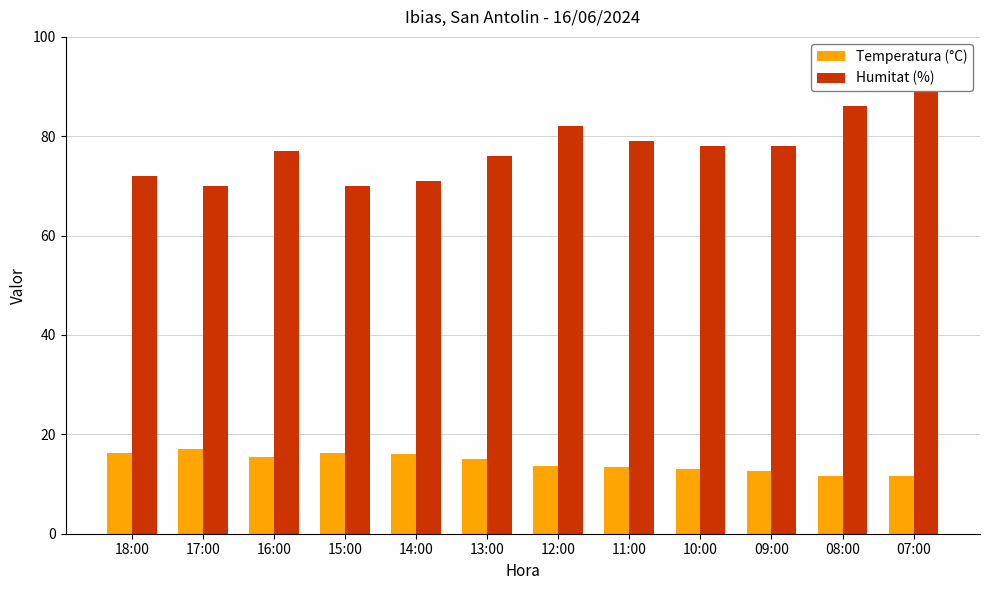

What is the maximum value for Temperatura (°C)?

17.0